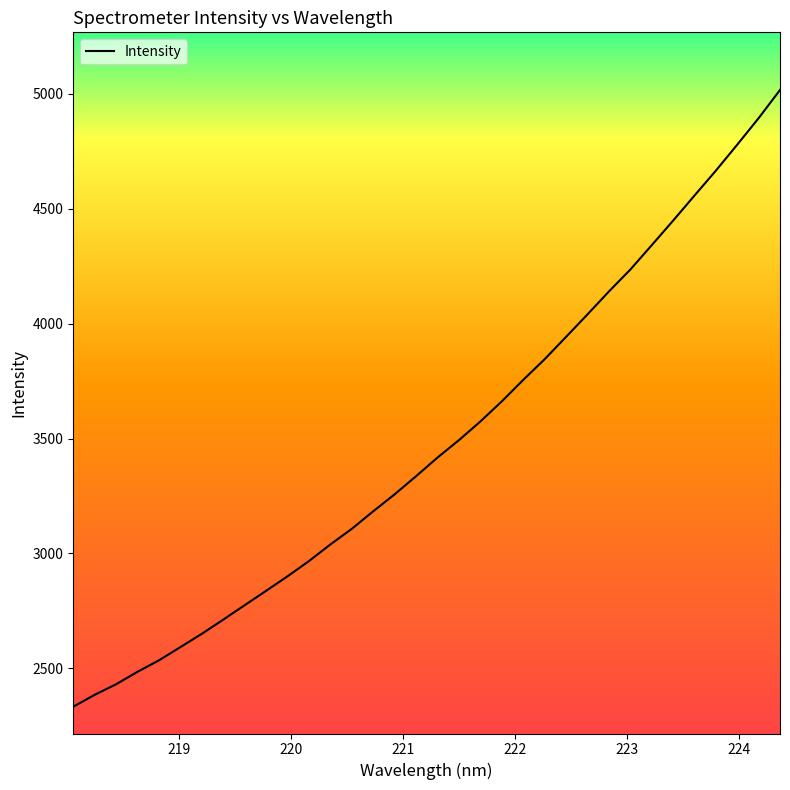

How many lines are shown in the chart?

1